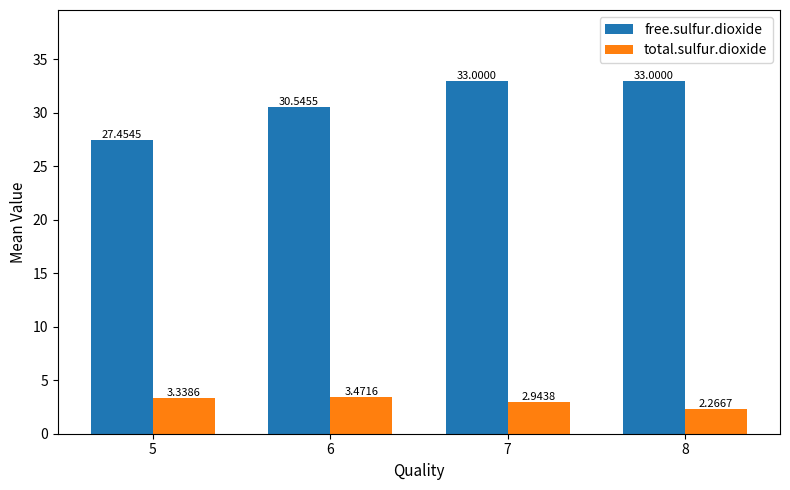

What is the highest value of the free.sulfur.dioxide series?

33.0